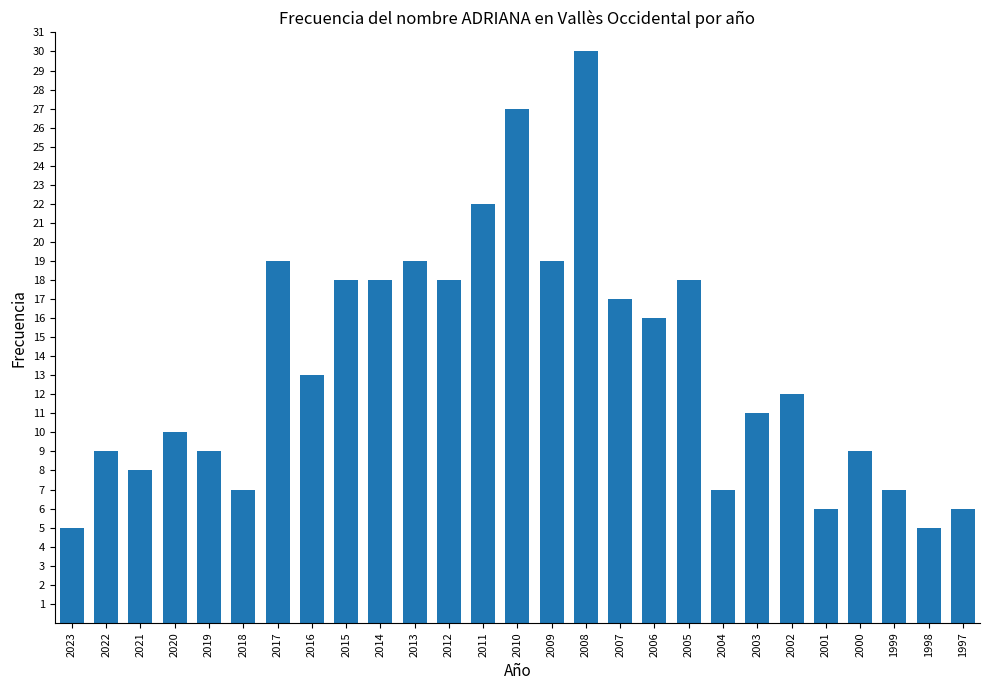

Reading left to right, extract all data points from this chart.

5	9	8	10	9	7	19	13	18	18	19	18	22	27	19	30	17	16	18	7	11	12	6	9	7	5	6